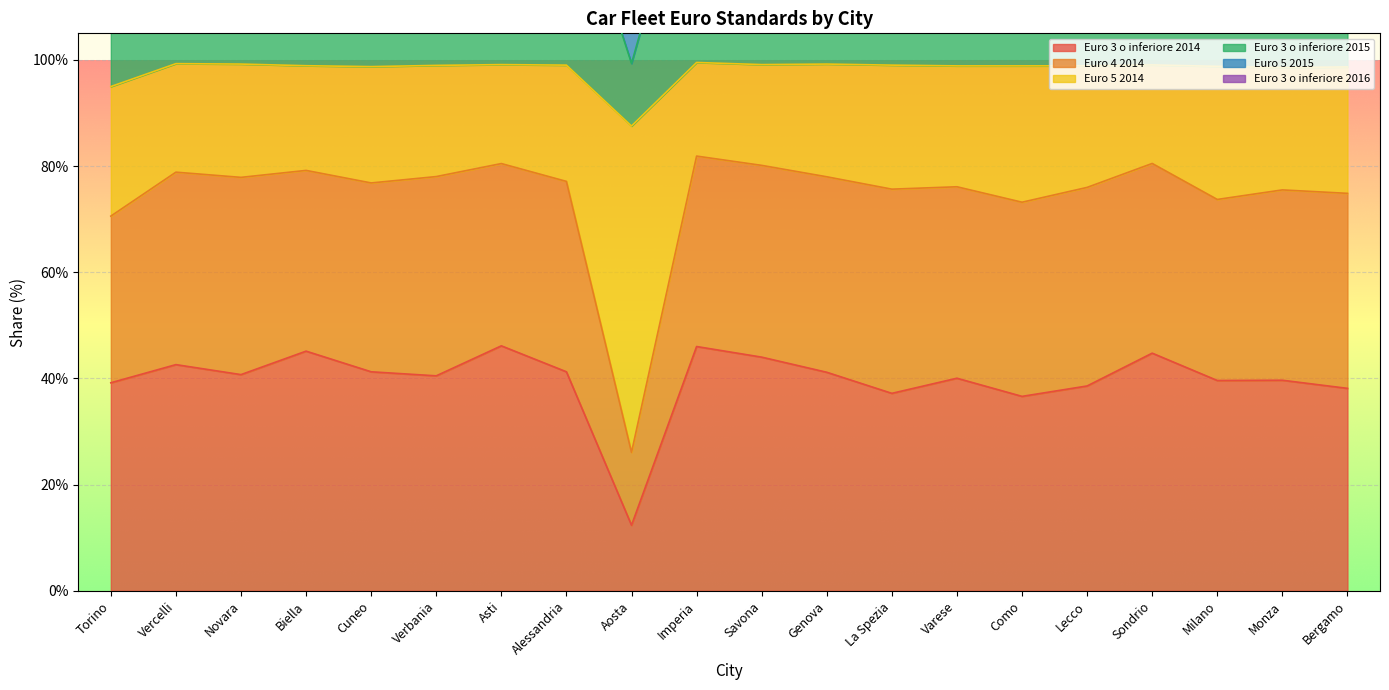

The Euro 3 o inferiore 2014 series shows 38.1 at Bergamo. True or false?

True